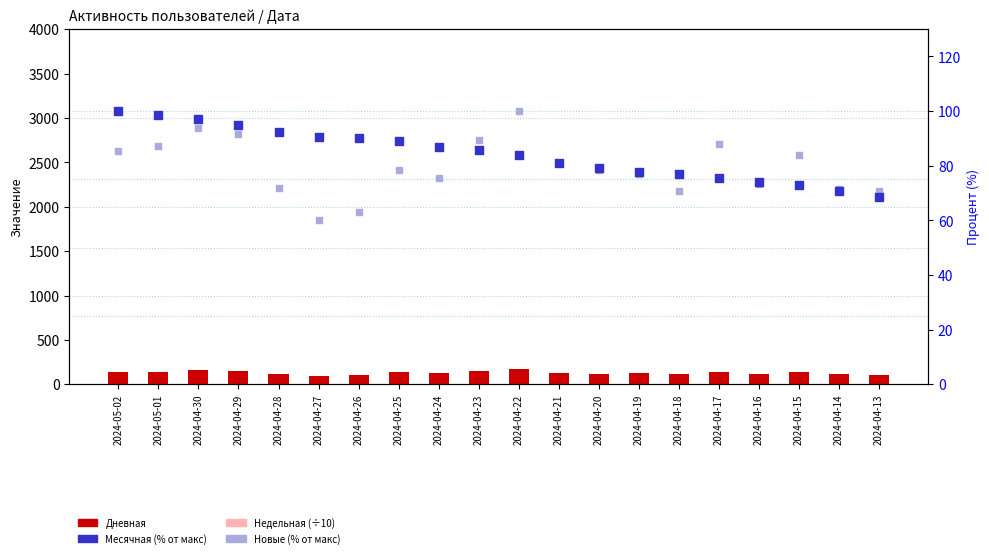

Is the value of Недельная (÷10) at 2024-04-20 greater than the value of Дневная at 2024-04-14?

No